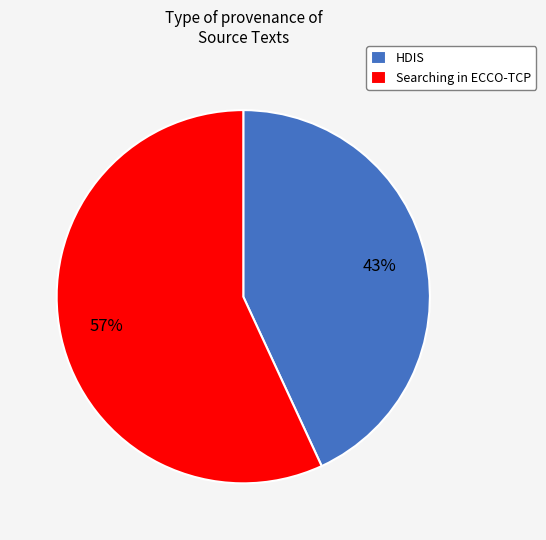

Count the number of slices in the pie.

2